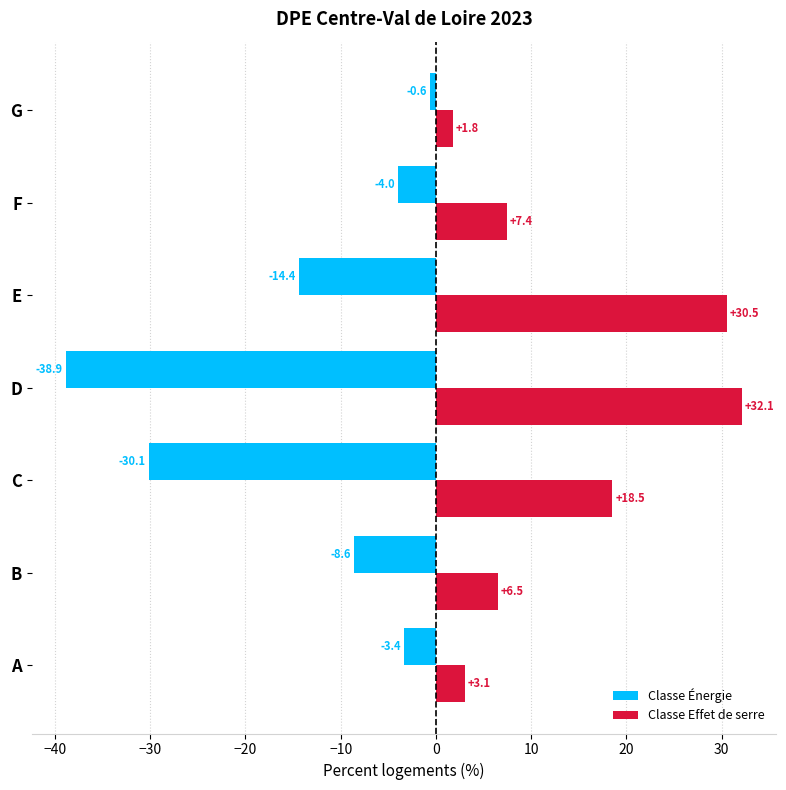

Rank the series by their maximum value, from highest to lowest.

Classe Effet de serre, Classe Énergie